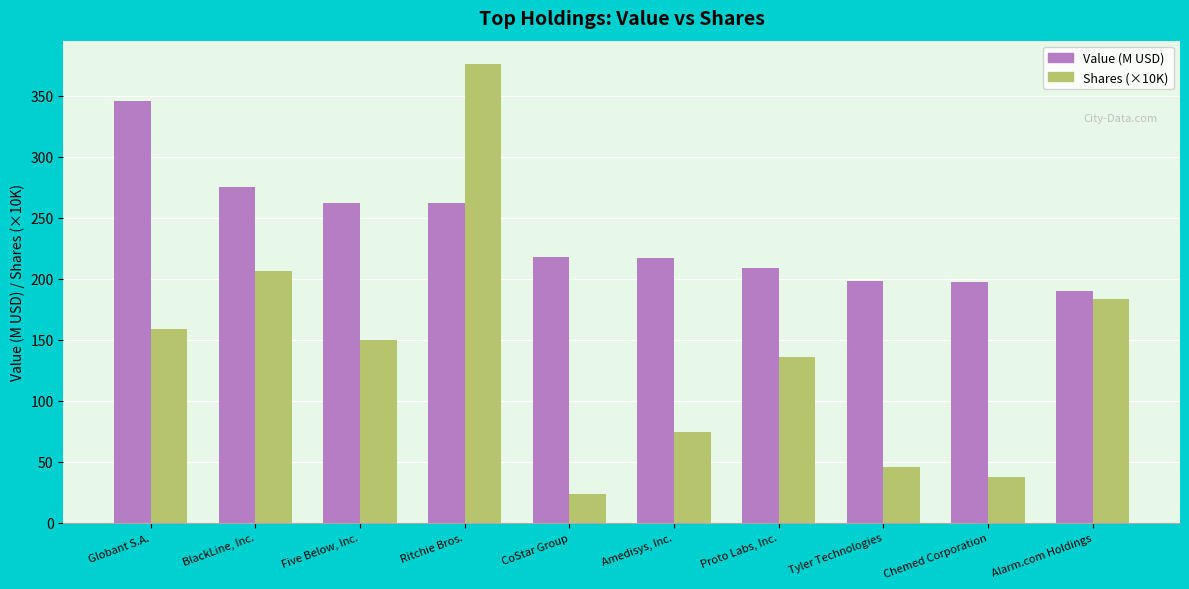

How many bars are there in total?

20